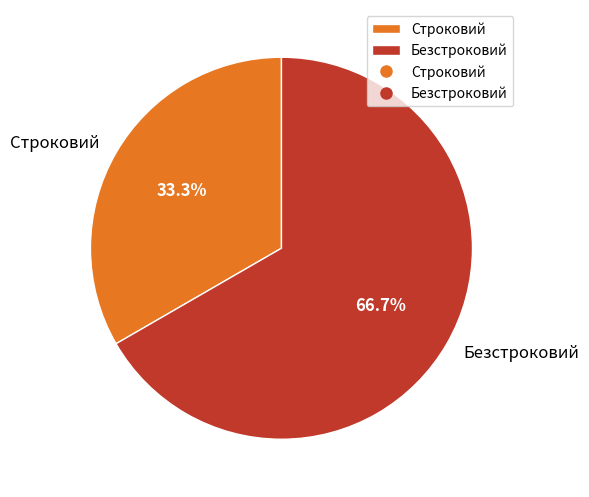

To the nearest percent, what is the difference between the Строковий and Безстроковий slice percentages?

33%